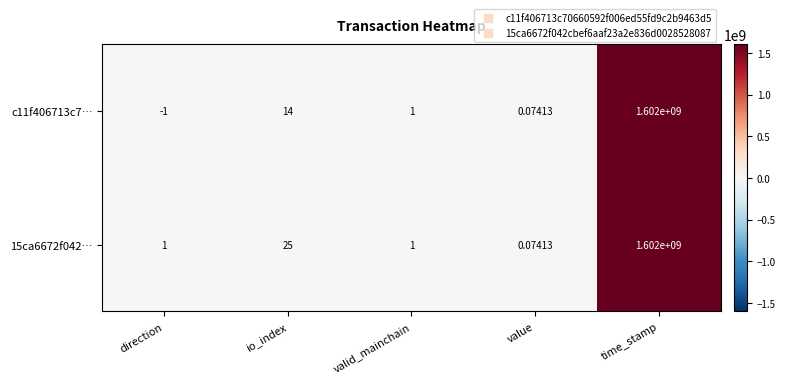

Where does the c11f406713c7… series first go above 1?

io_index